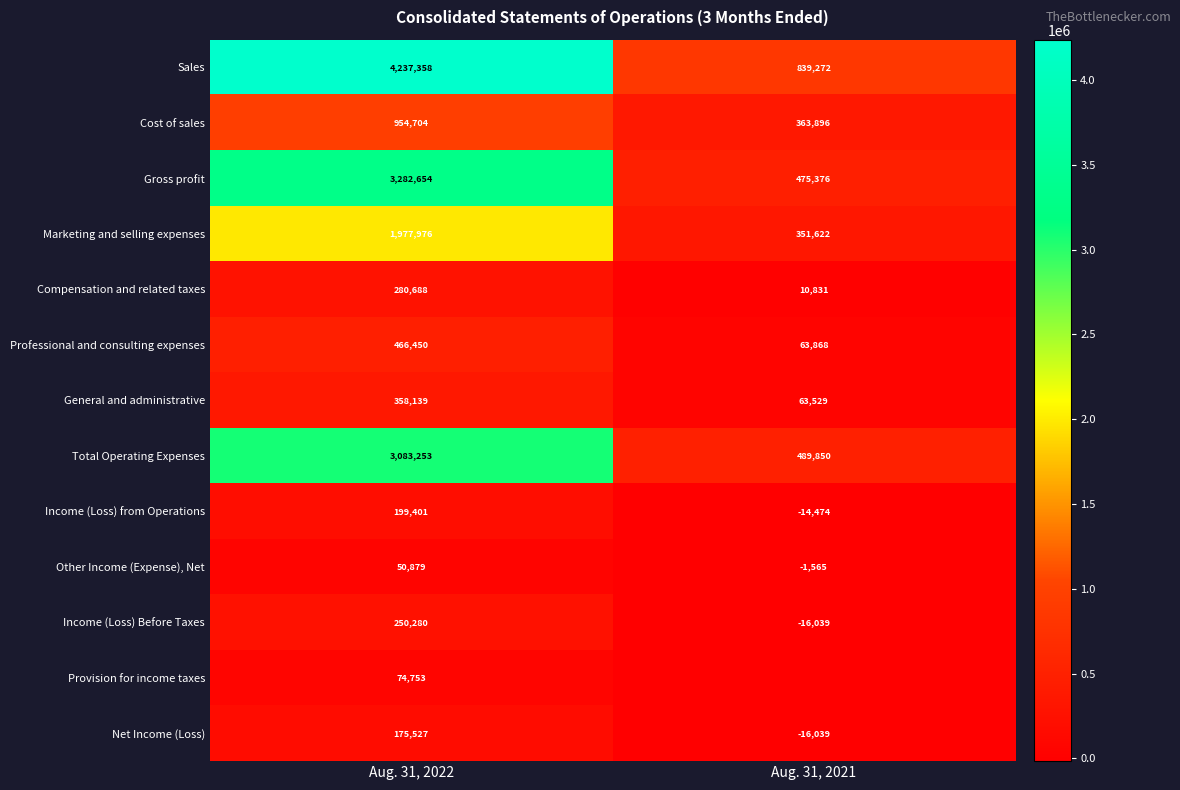

Count the number of categories in the chart.

2